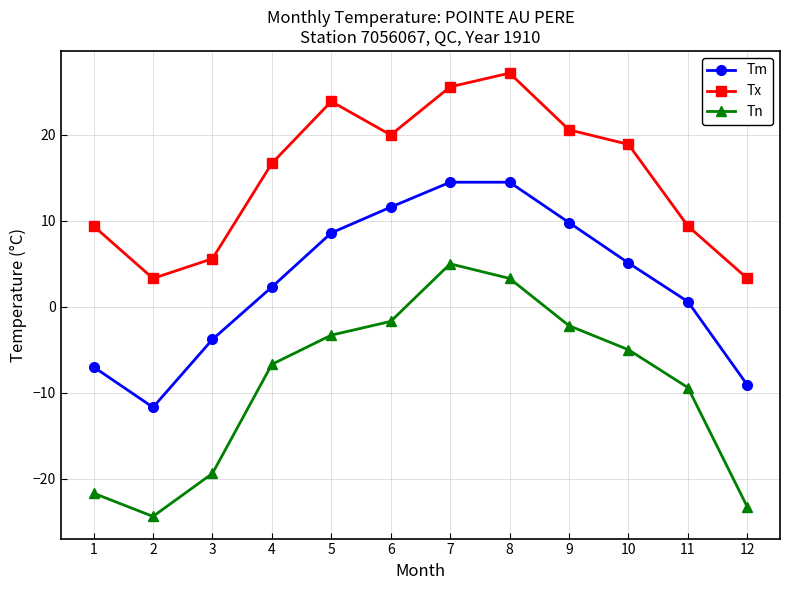

Reading right to left, what are all the values shown in this chart?

Tm: -9.1	0.6	5.1	9.8	14.5	14.5	11.6	8.6	2.3	-3.8	-11.7	-7.0
Tx: 3.3	9.4	18.9	20.6	27.2	25.6	20.0	23.9	16.7	5.6	3.3	9.4
Tn: -23.3	-9.4	-5.0	-2.2	3.3	5.0	-1.7	-3.3	-6.7	-19.4	-24.4	-21.7